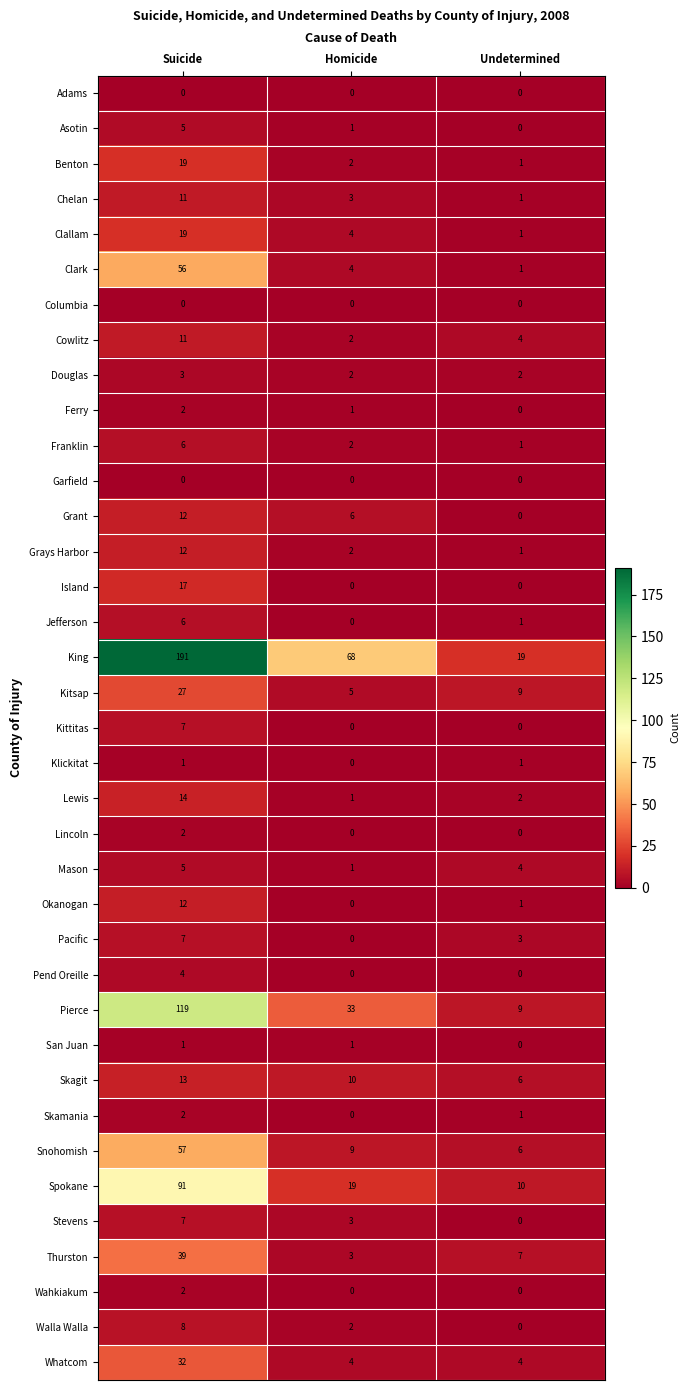

The Whatcom series shows 32 at Suicide. True or false?

True